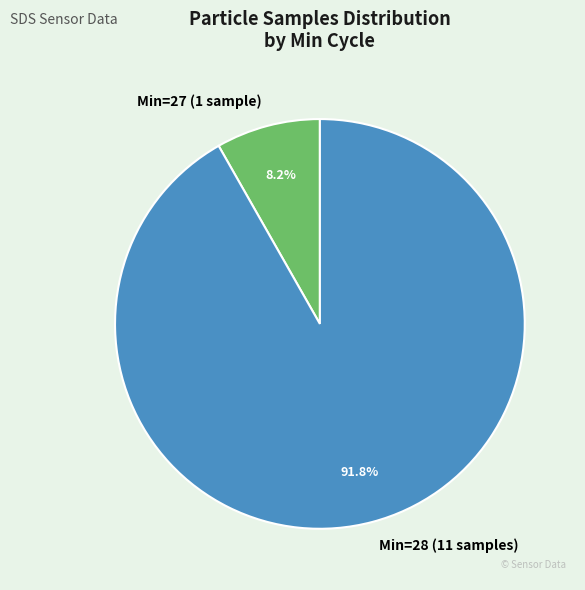

Which category has the smallest portion of the pie?

Min=27 (1 sample)